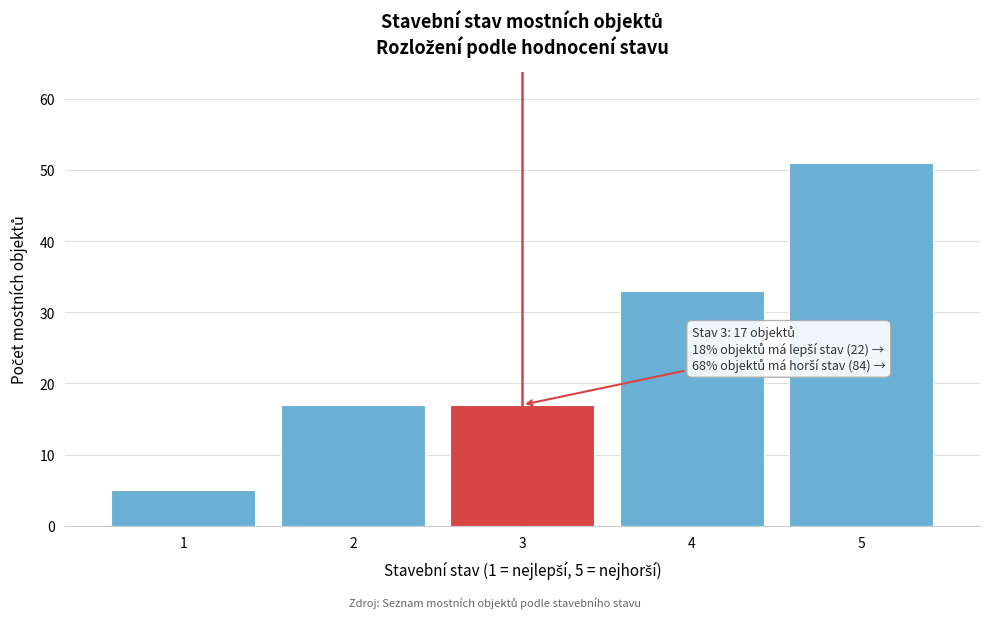

Which range on the x-axis has the tallest bar?

4.5 to 5.5